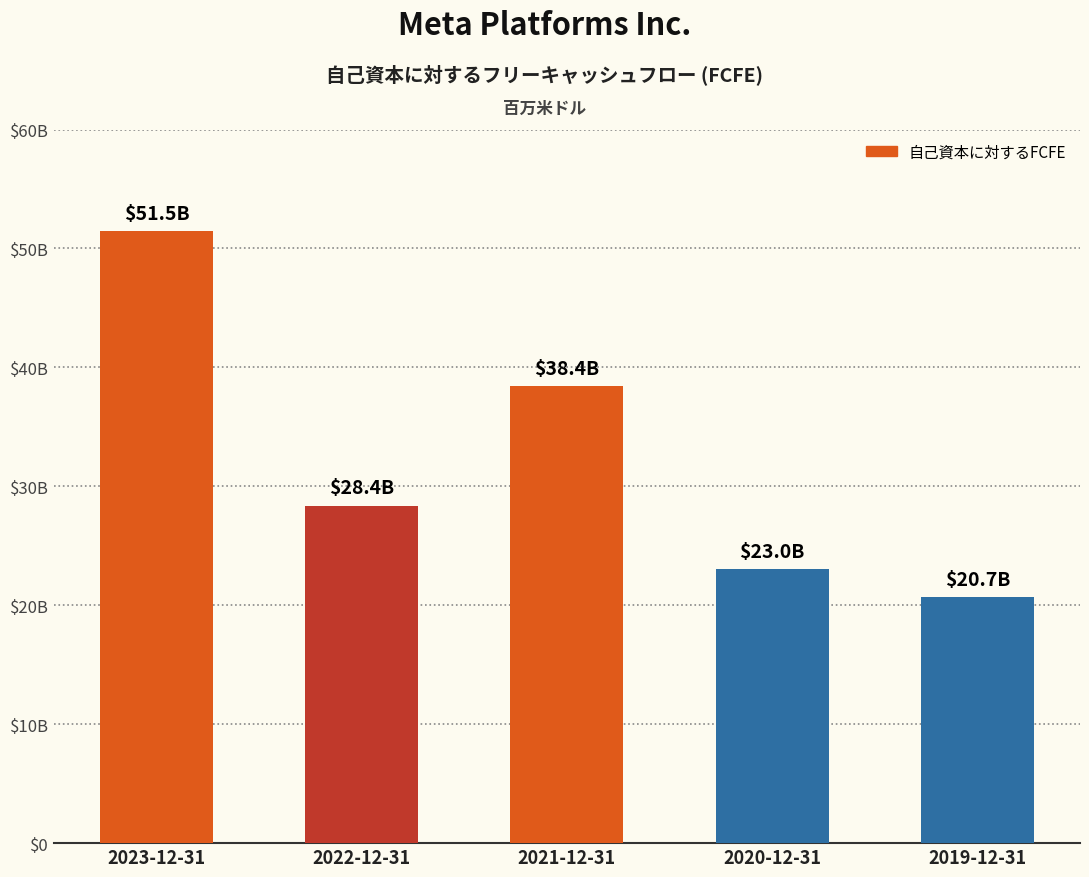

Reading left to right, extract all data points from this chart.

2023-12-31=51465	2022-12-31=28360	2021-12-31=38439	2020-12-31=23028	2019-12-31=20660